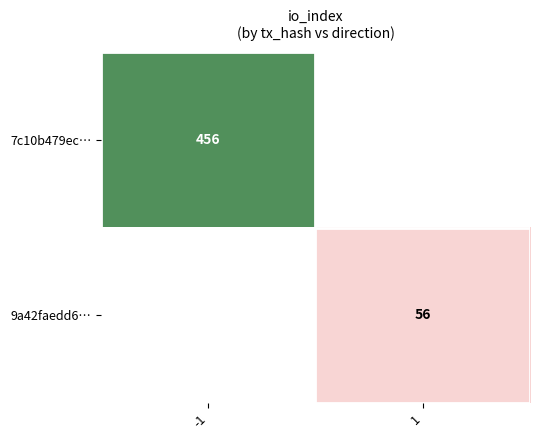

Is it true that 9a42faedd6… equals 19.5 at 1?

False